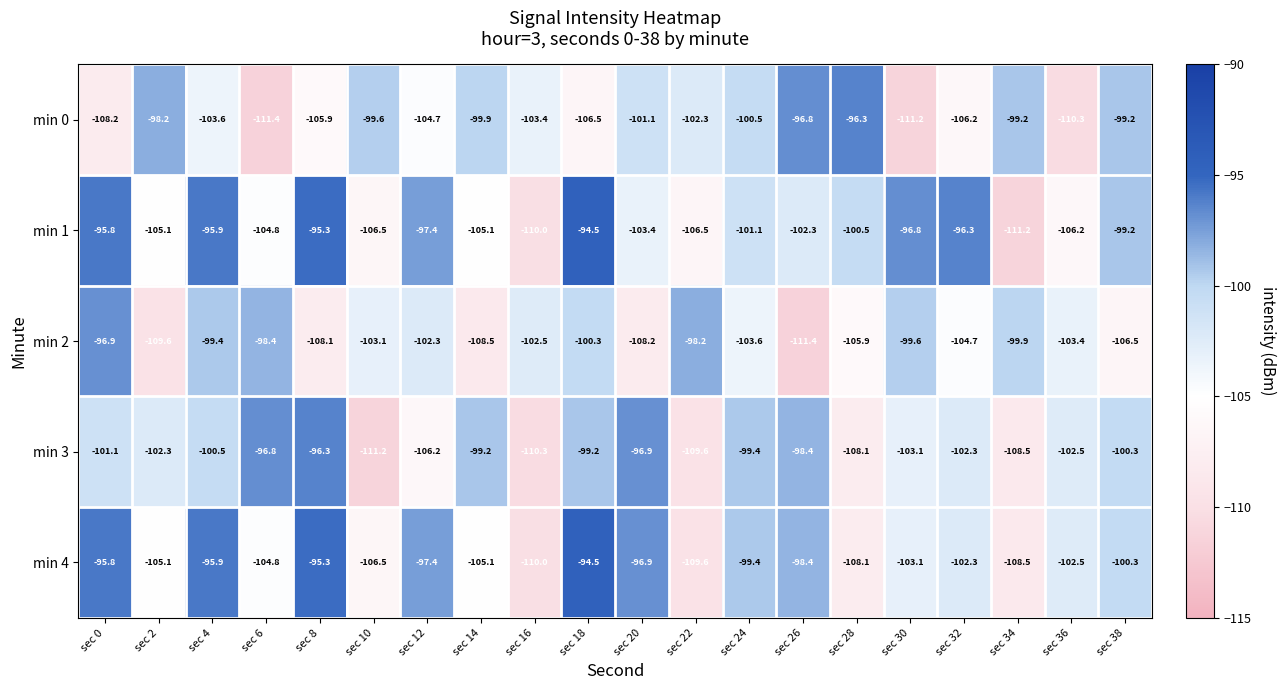

What is the total value across all series at sec 6?

-516.2